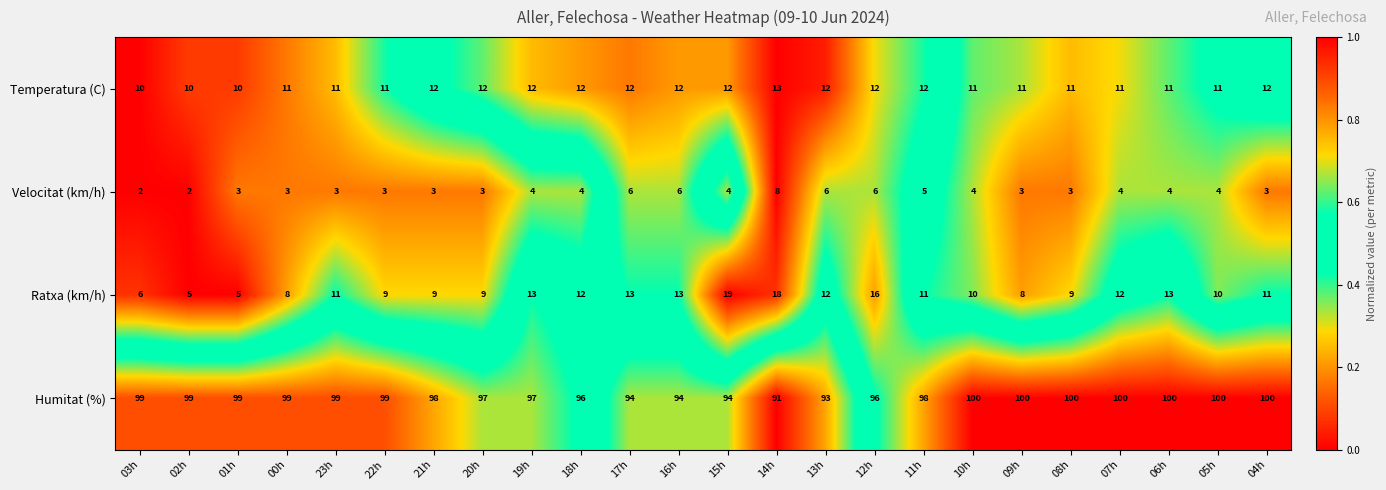

The value of Temperatura (C) at 15h is 20. True or false?

False